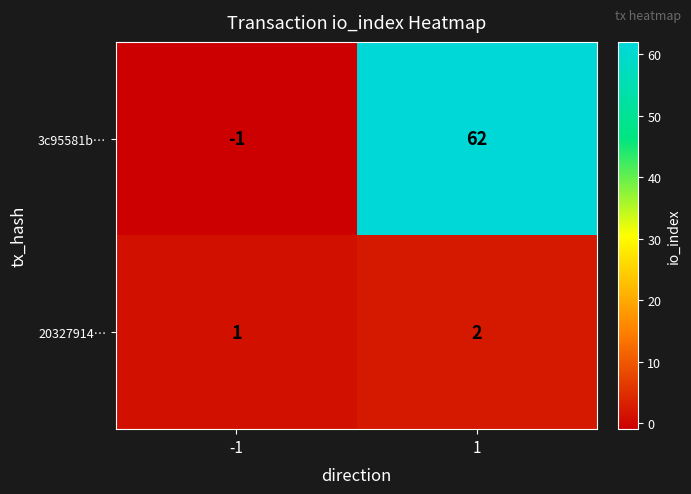

What is the difference between the 3c95581b… values at -1 and 1?

63